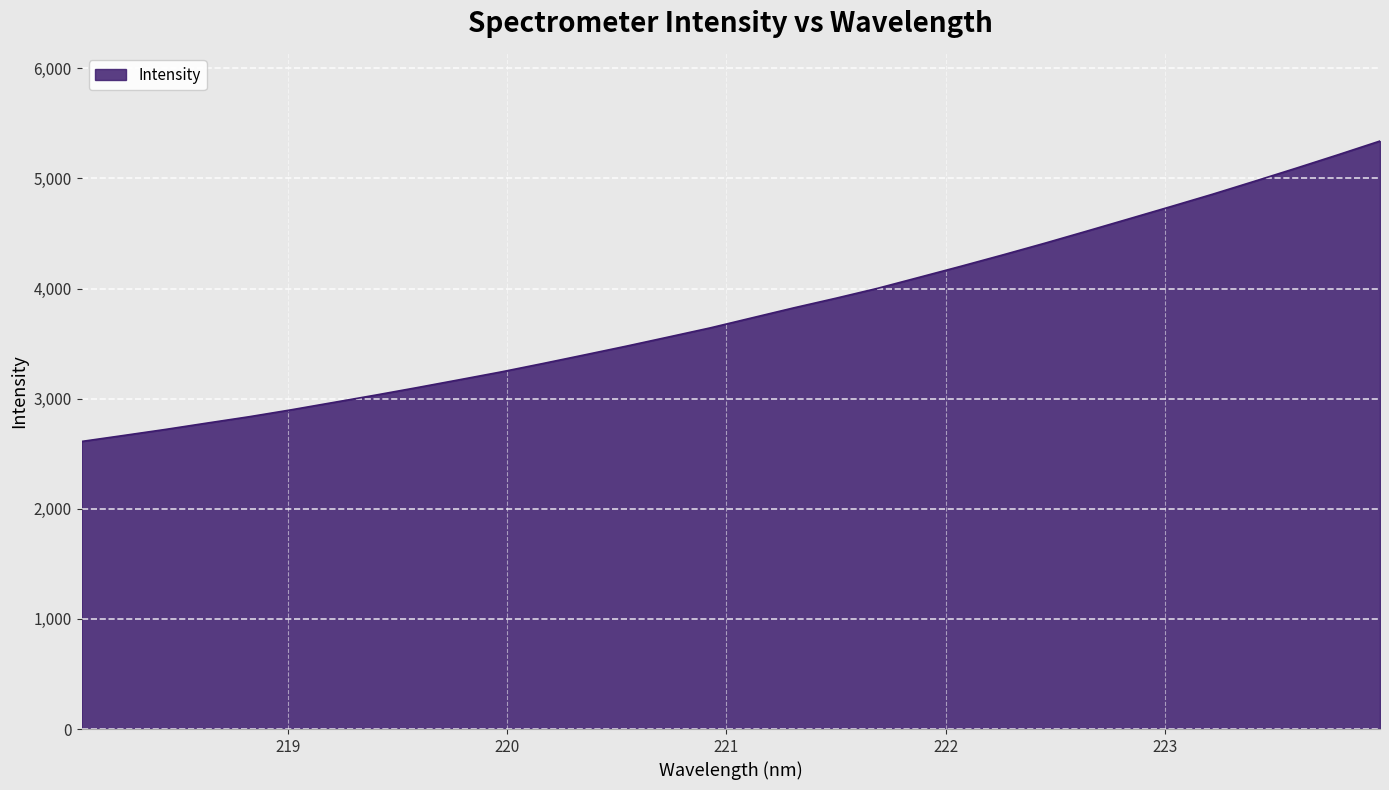

What is the maximum value shown in the chart?

5339.3